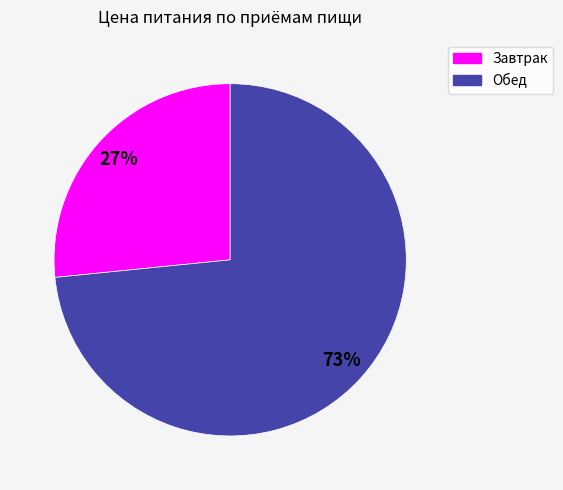

Rank the categories by value from highest to lowest.

Обед, Завтрак